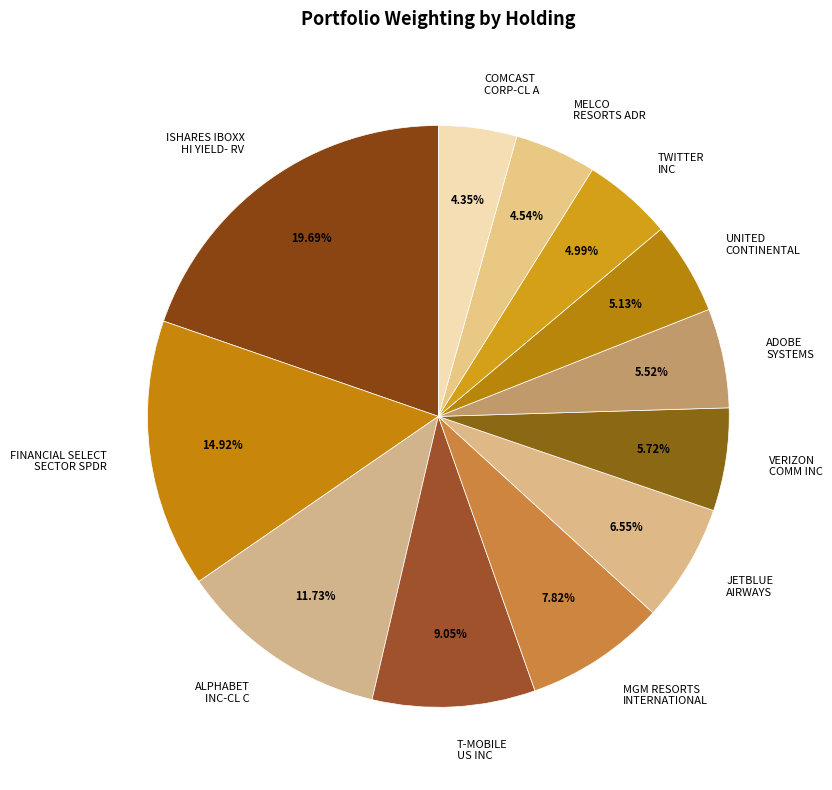

Is there any slice that represents more than half of the pie?

No